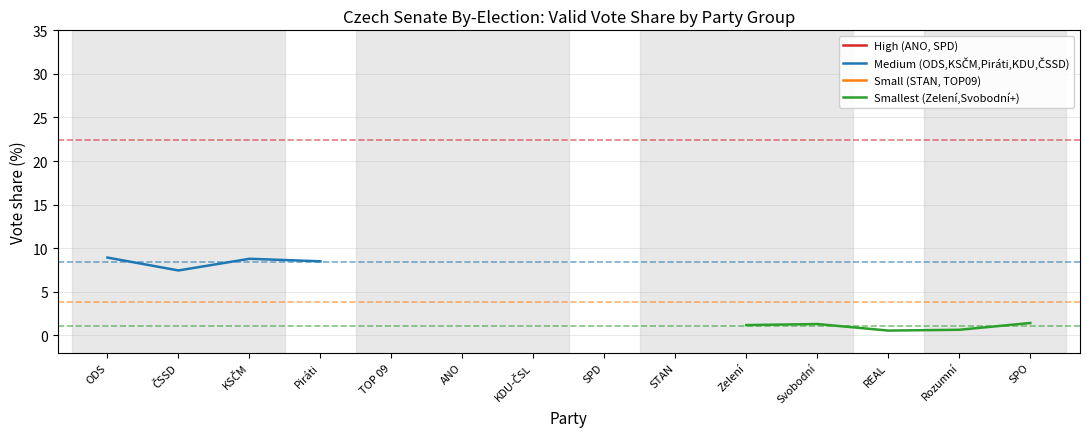

How many lines are shown in the chart?

4